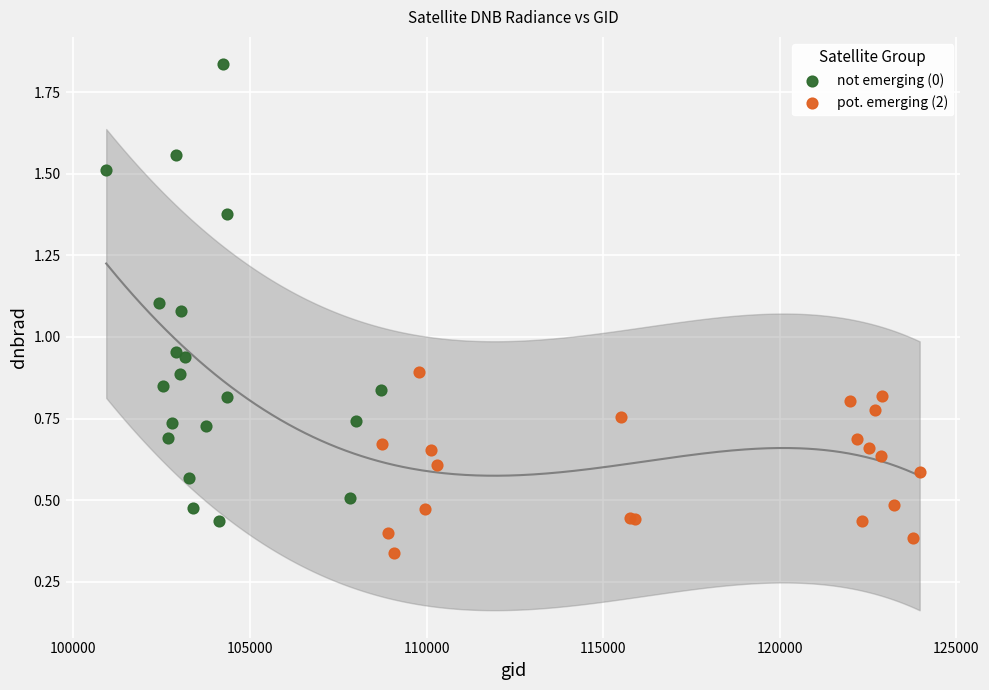

What are all the series names shown in the legend?

not emerging (0), pot. emerging (2)